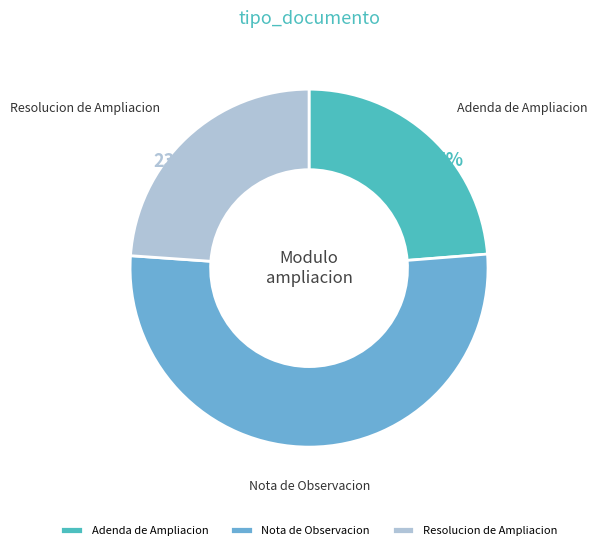

What is the ratio of the value at Nota de Observacion to the value at Adenda de Ampliacion?

2.2